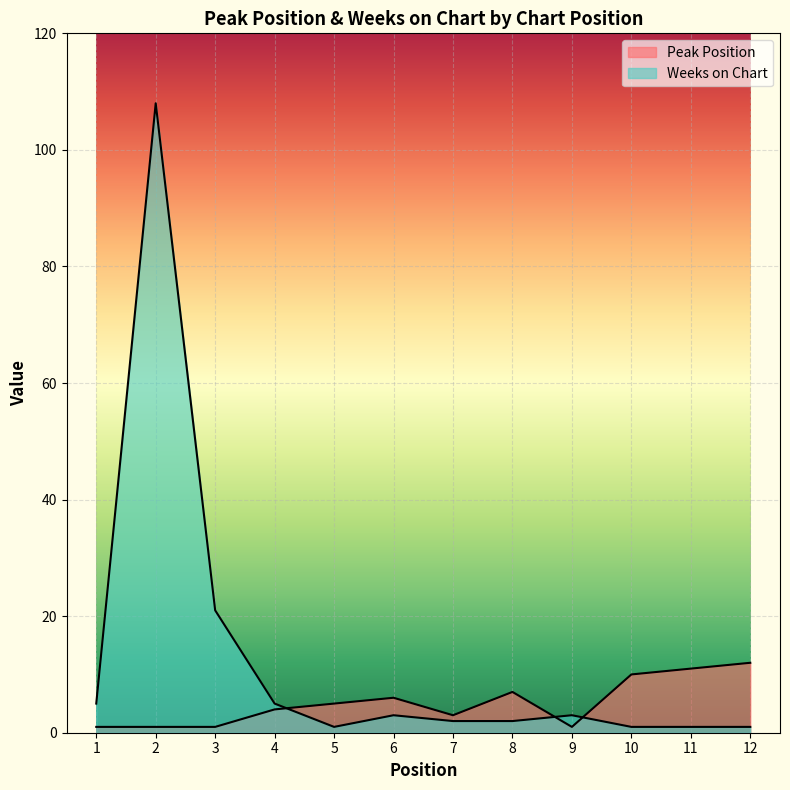

How many lines are shown in the chart?

2